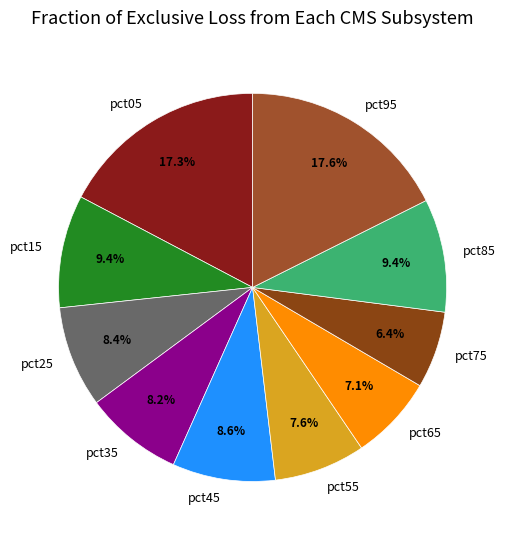

Does pct55 account for over 50% of the chart?

No